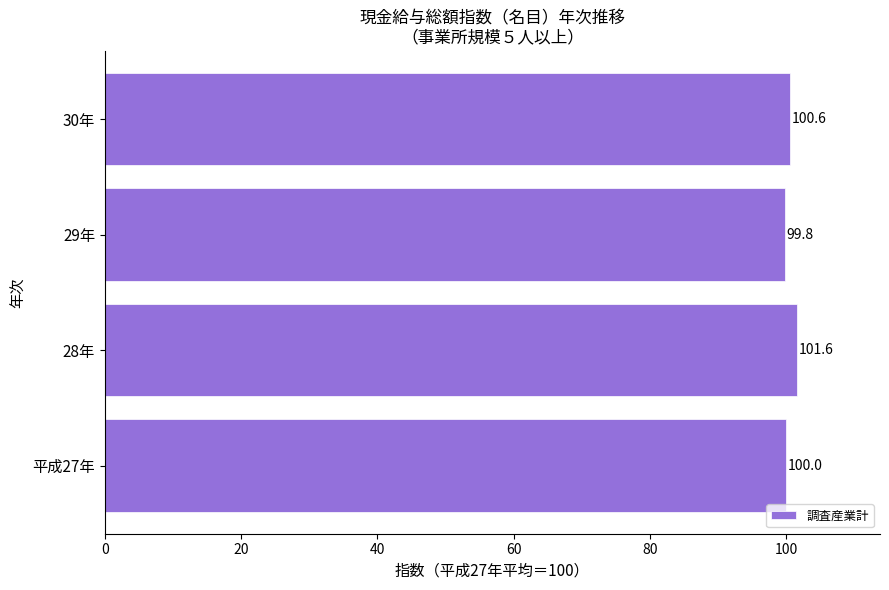

What is the maximum value shown in the chart?

101.6